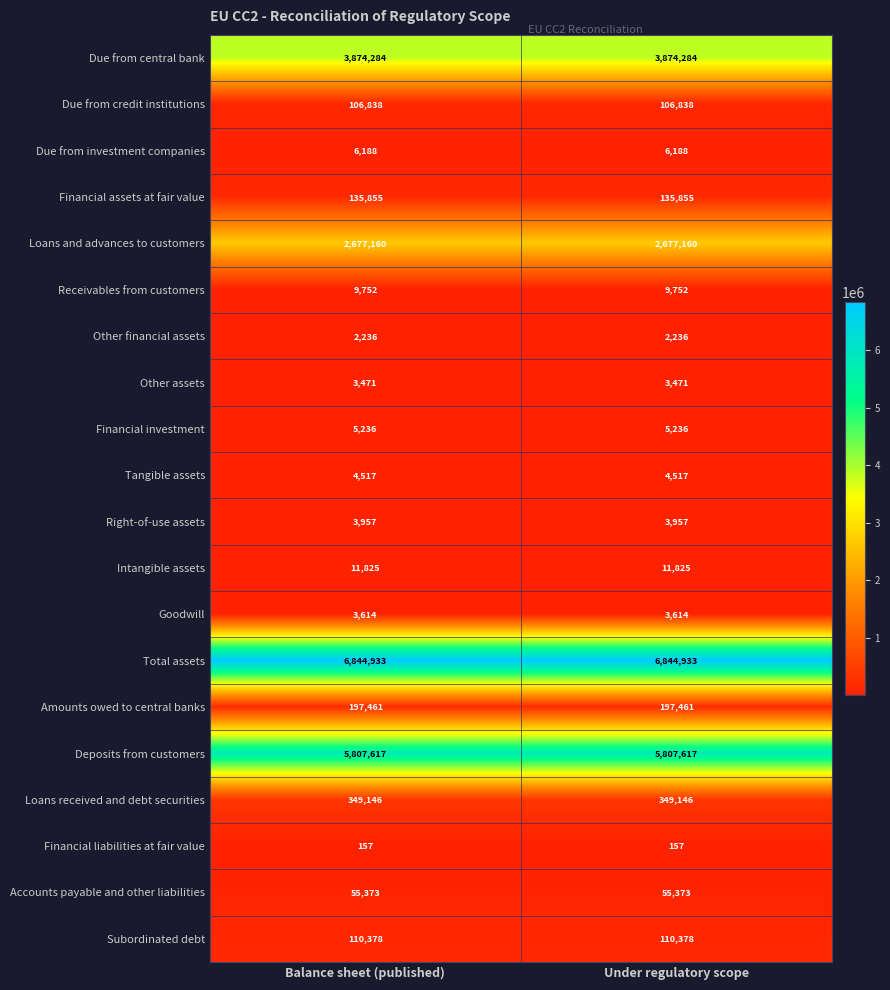

Rank the series at Balance sheet (published) from lowest to highest value.

Financial liabilities at fair value, Other financial assets, Other assets, Goodwill, Right-of-use assets, Tangible assets, Financial investment, Due from investment companies, Receivables from customers, Intangible assets, Accounts payable and other liabilities, Due from credit institutions, Subordinated debt, Financial assets at fair value, Amounts owed to central banks, Loans received and debt securities, Loans and advances to customers, Due from central bank, Deposits from customers, Total assets